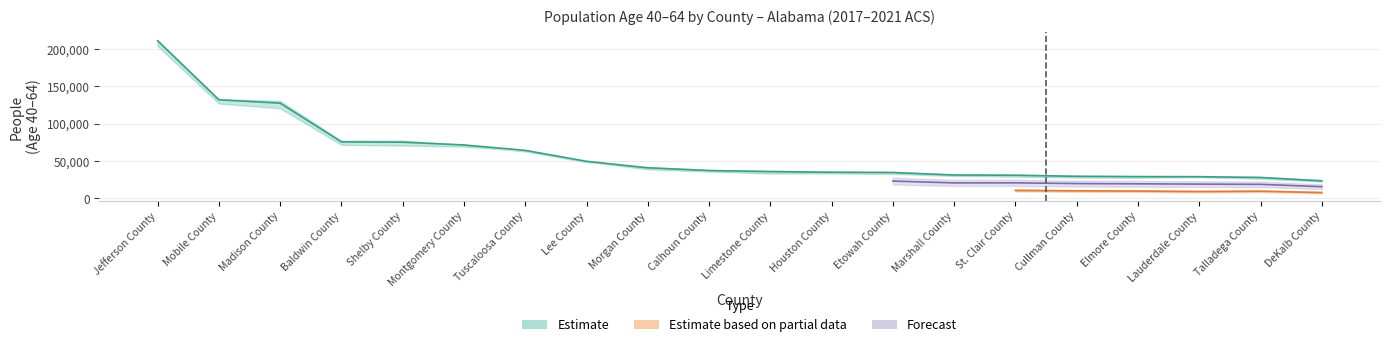

What position from the right is Tuscaloosa County?

14